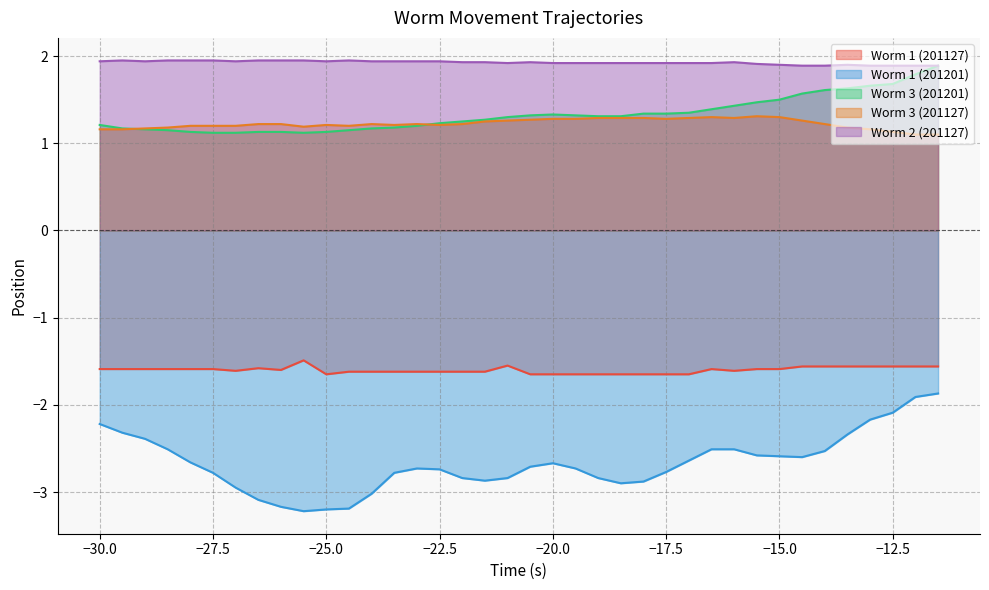

Between -21.5 and -29.5, which is larger?

-29.5